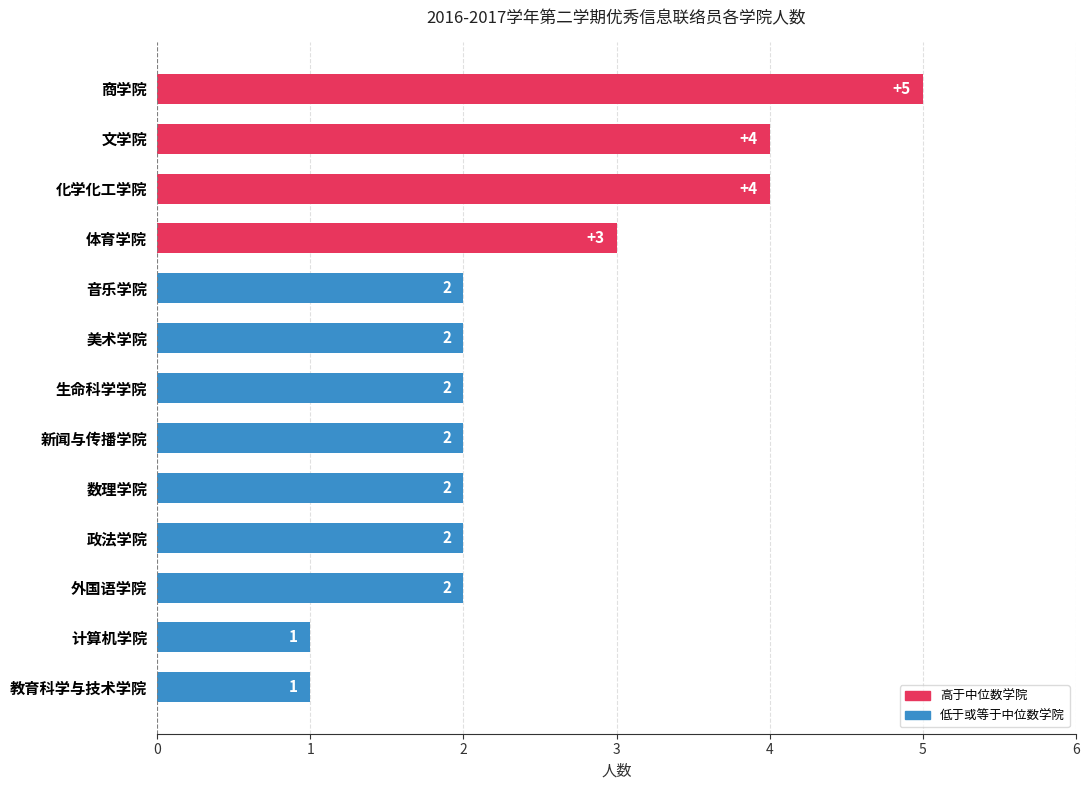

At which label is the value closest to 3?

体育学院